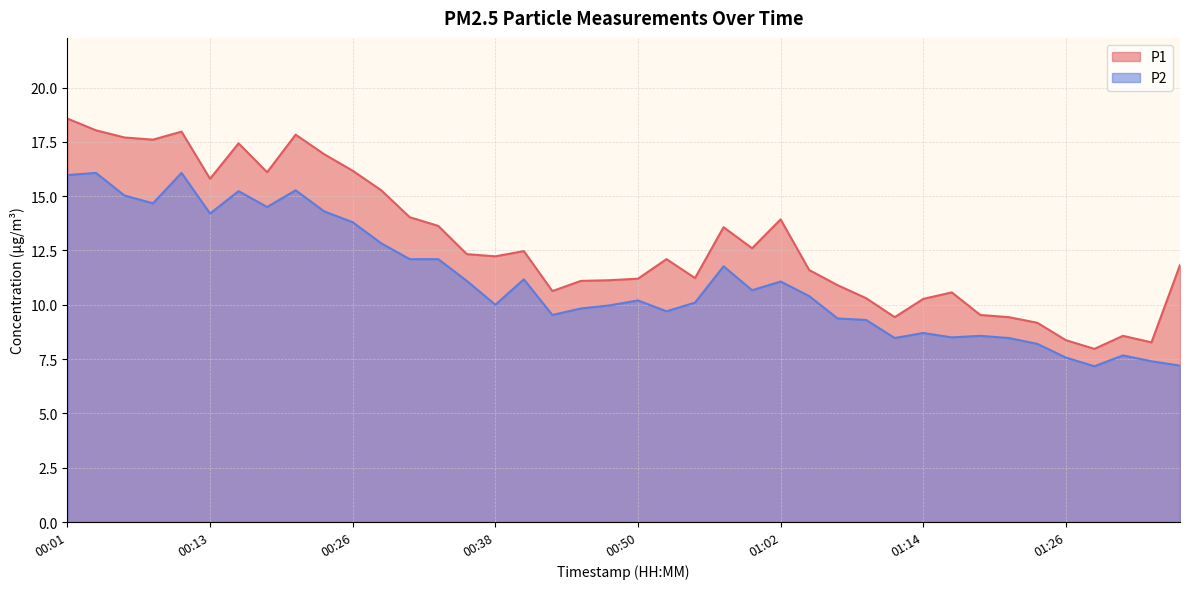

How many interior local peaks does the P2 series have?

11